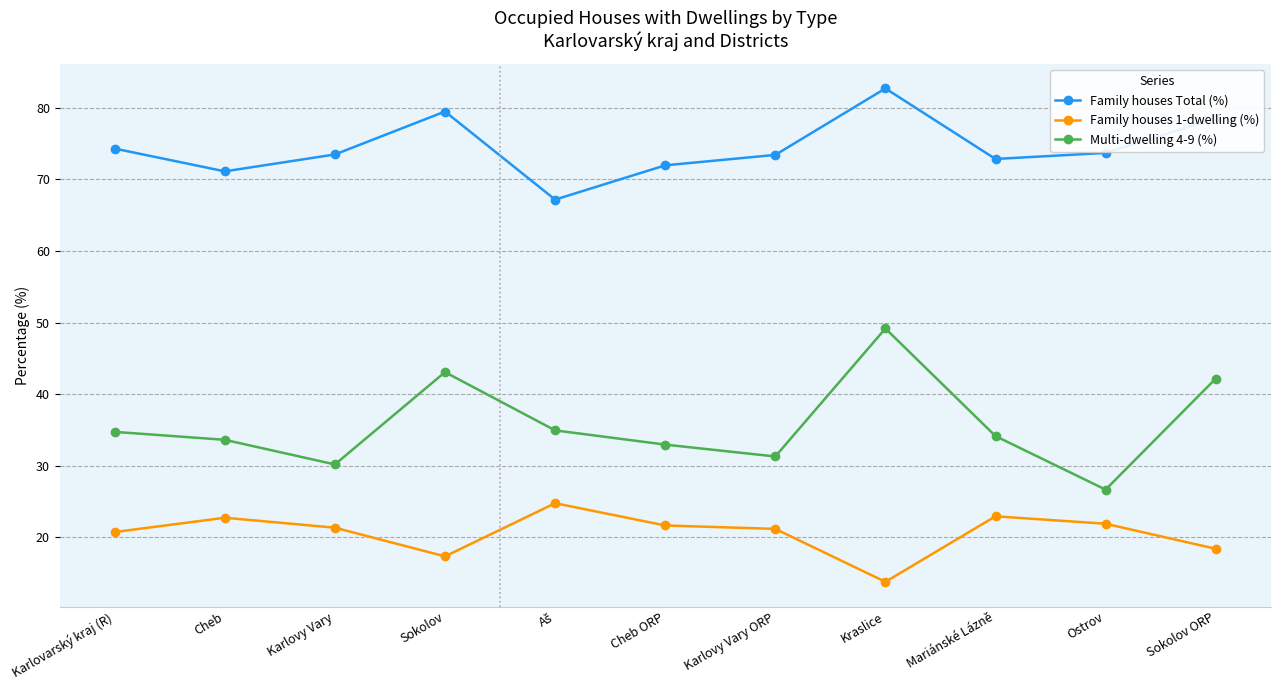

Rank the series by their average value, from lowest to highest.

Family houses 1-dwelling (%), Multi-dwelling 4-9 (%), Family houses Total (%)